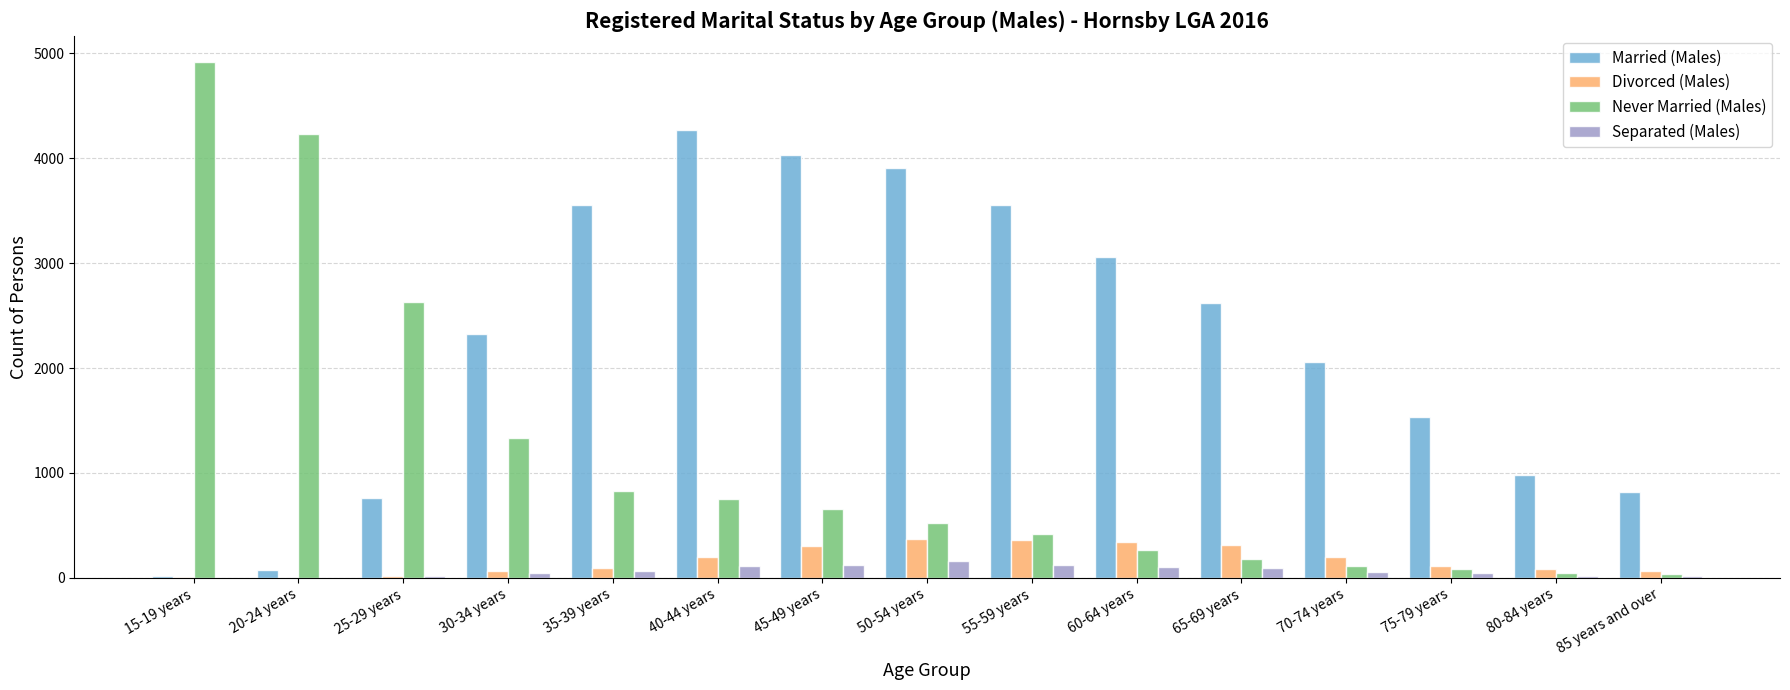

How many series are shown in this chart?

4